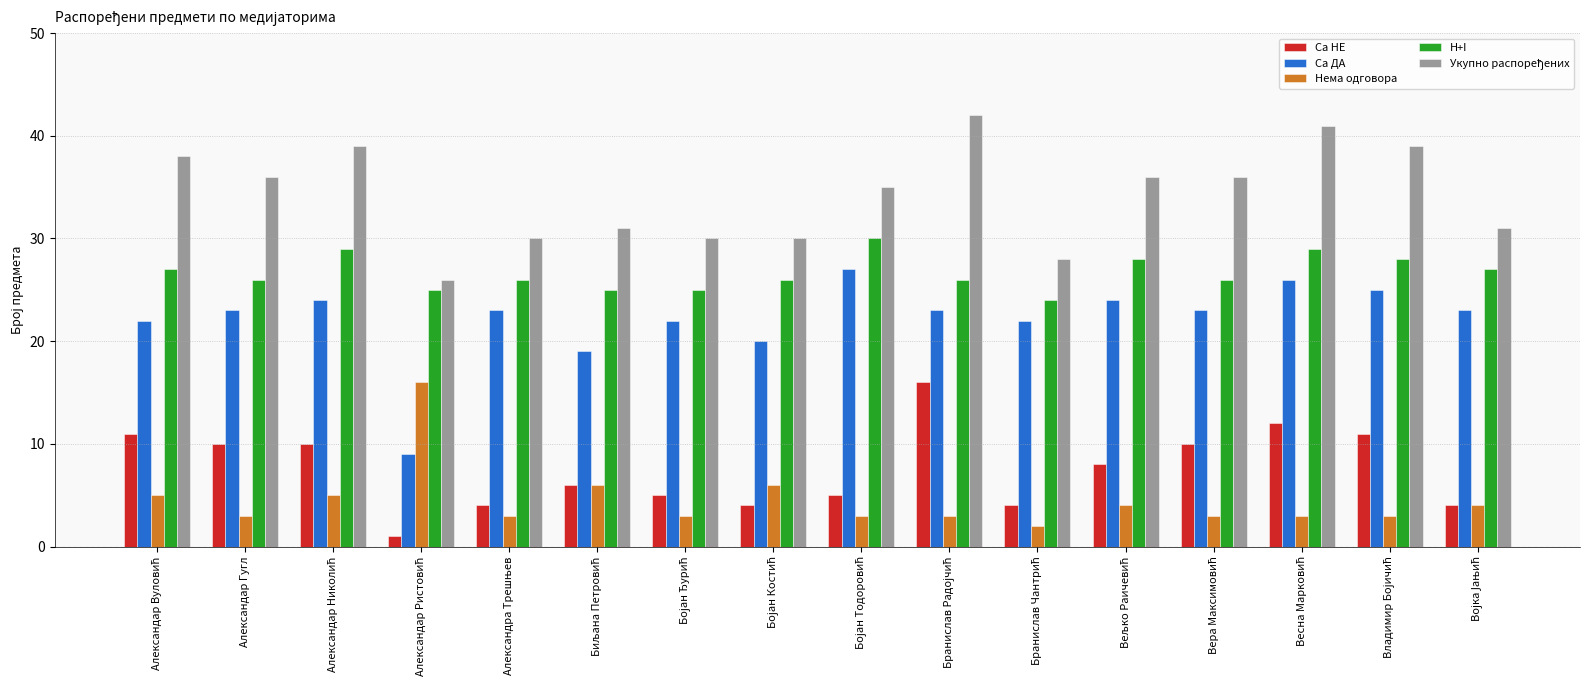

How many data points does each series have?

16